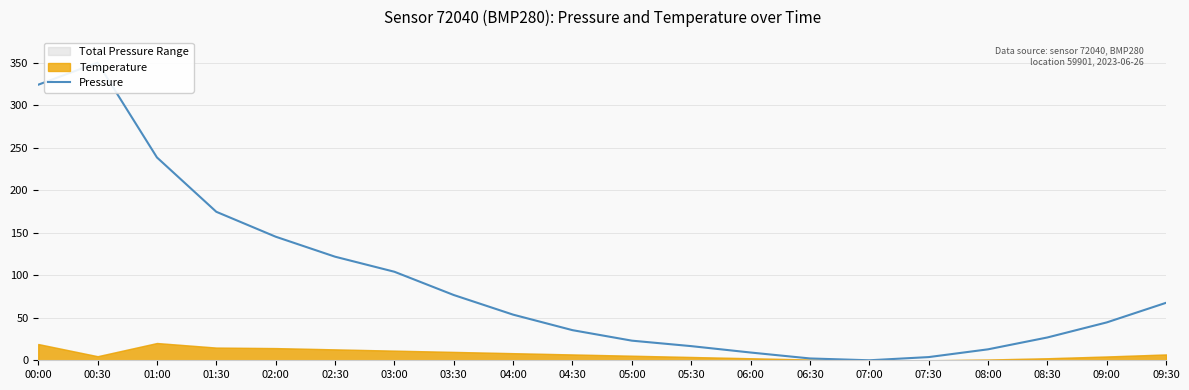

What is the difference between the values at 01:00 and 01:30?

63.9